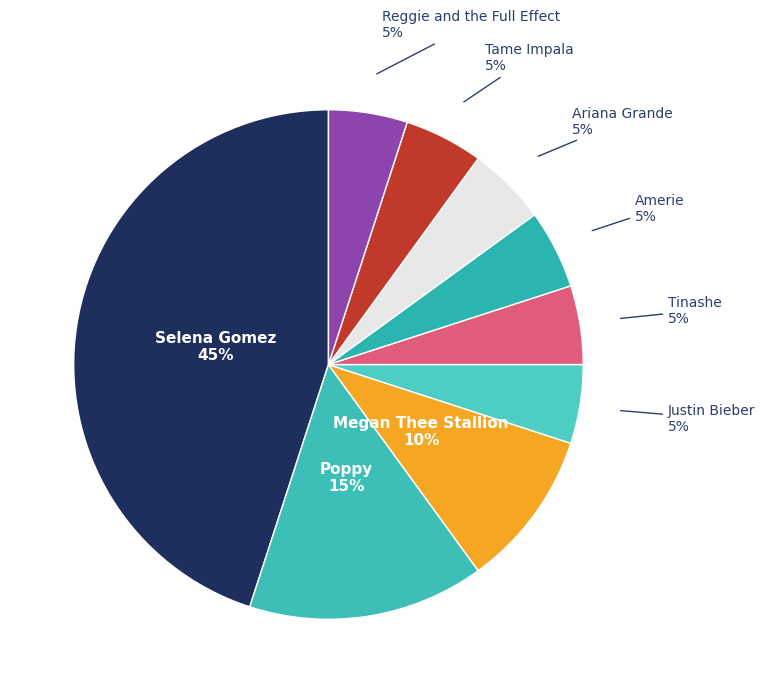

Is the sum of Tinashe and Tame Impala greater than half?

No